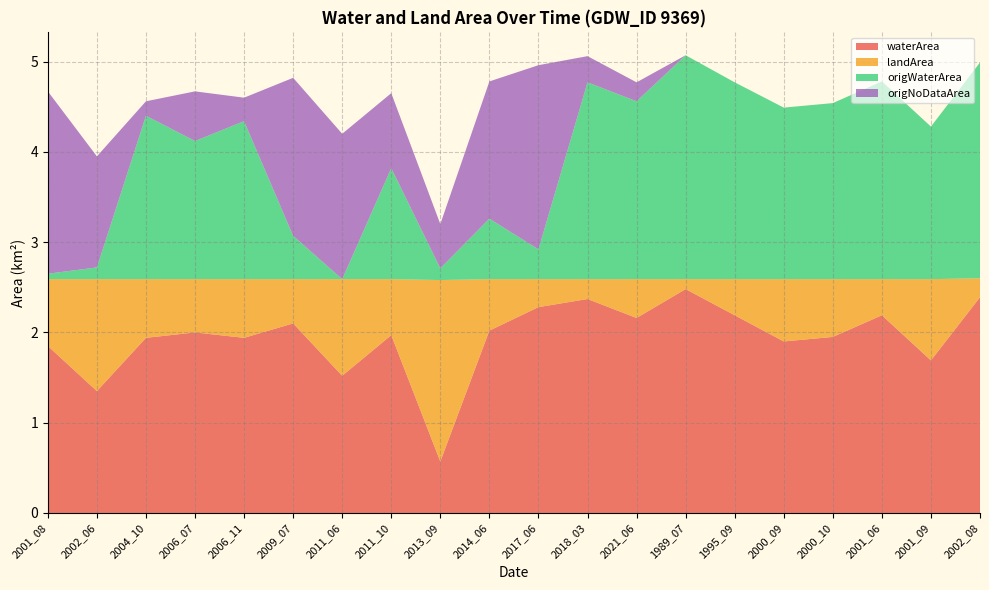

Reading right to left, list all the values displayed in this chart.

waterArea: 2.4	1.7	2.2	1.9	1.9	2.2	2.5	2.2	2.4	2.3	2.0	0.6	2.0	1.5	2.1	1.9	2.0	1.9	1.4	1.9
landArea: 0.2	0.9	0.4	0.6	0.7	0.4	0.1	0.4	0.2	0.3	0.6	2.0	0.6	1.1	0.5	0.7	0.6	0.7	1.2	0.7
origWaterArea: 2.4	1.7	2.2	1.9	1.9	2.2	2.5	2.0	2.2	0.3	0.7	0.1	1.2	0.0	0.5	1.8	1.5	1.8	0.1	0.1
origNoDataArea: 0.0	0.0	0.0	0.0	0.0	0.0	0.0	0.2	0.3	2.0	1.5	0.5	0.8	1.6	1.8	0.3	0.6	0.2	1.2	2.0